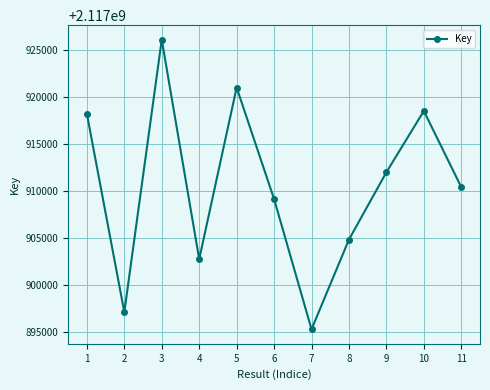

What is the approximate value at 2?

2117897077